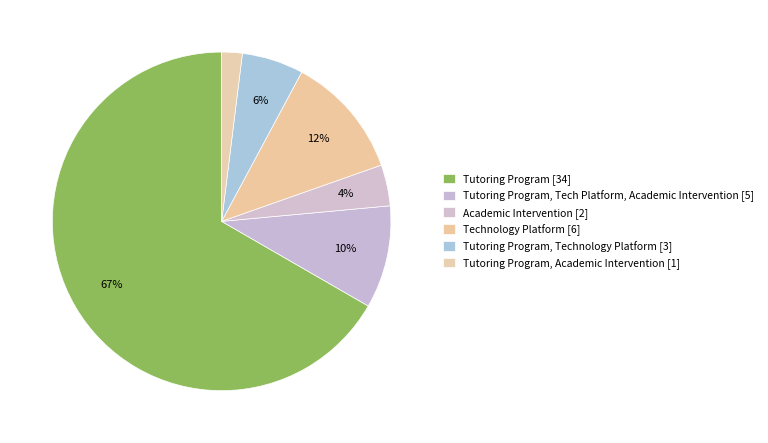

Count the number of slices in the pie.

6